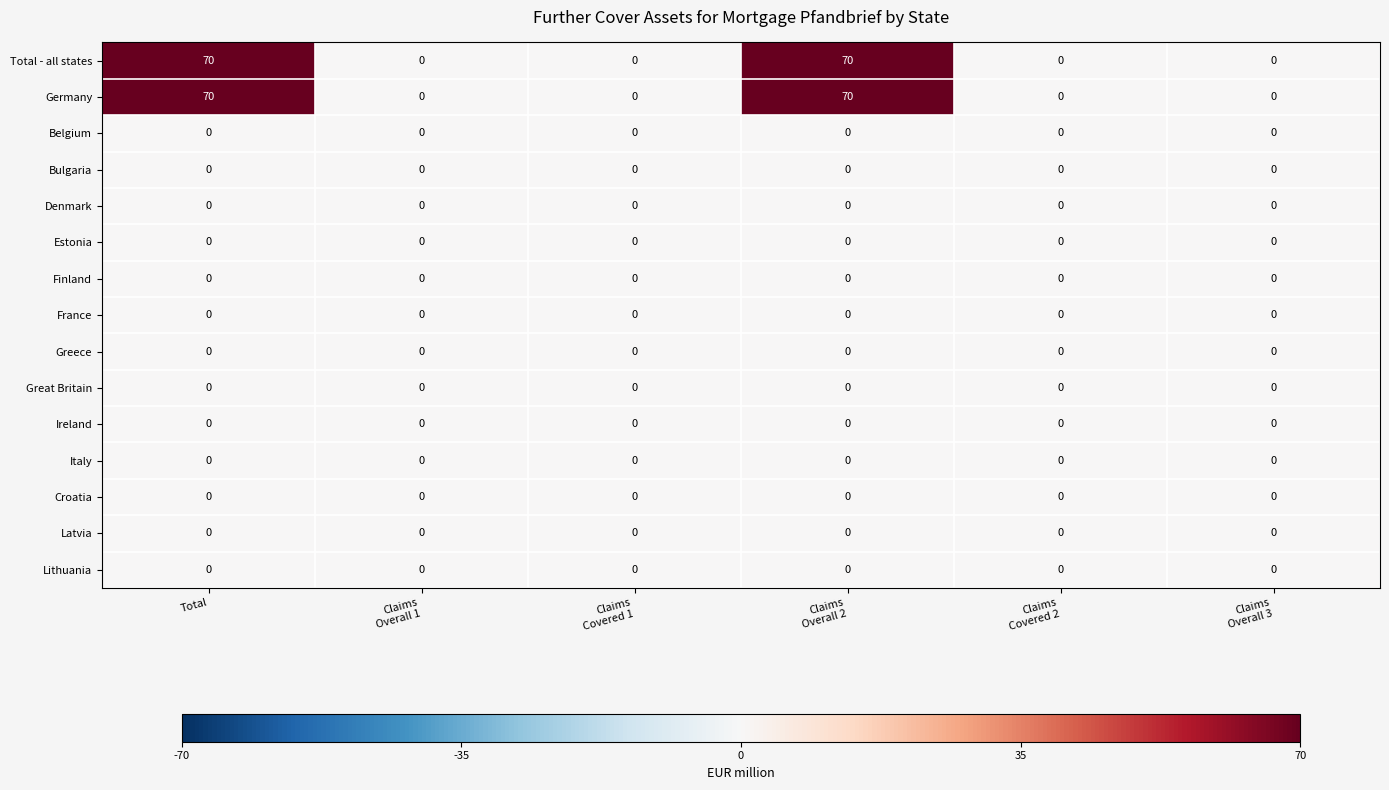

How many categories are shown in the chart?

6